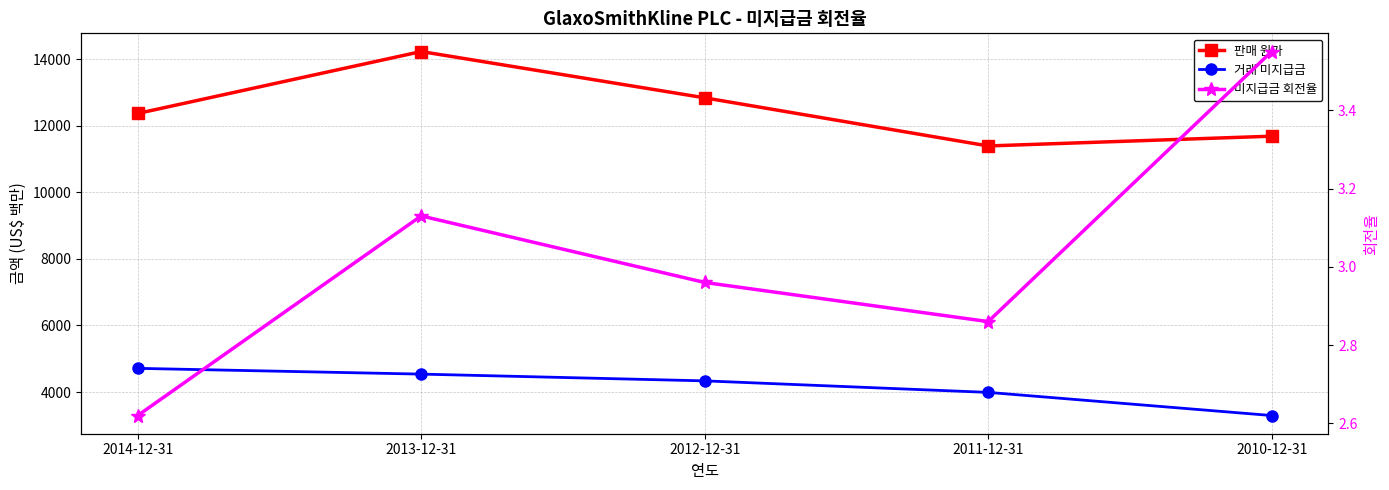

At which category does the chart reach its peak across all series?

2013-12-31